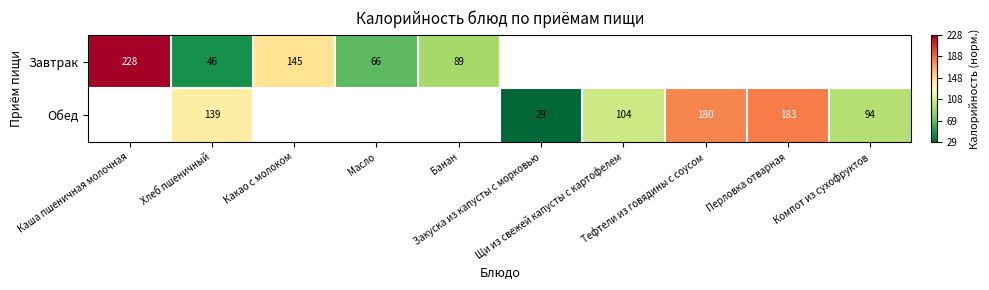

How many values in Завтрак are above zero?

5